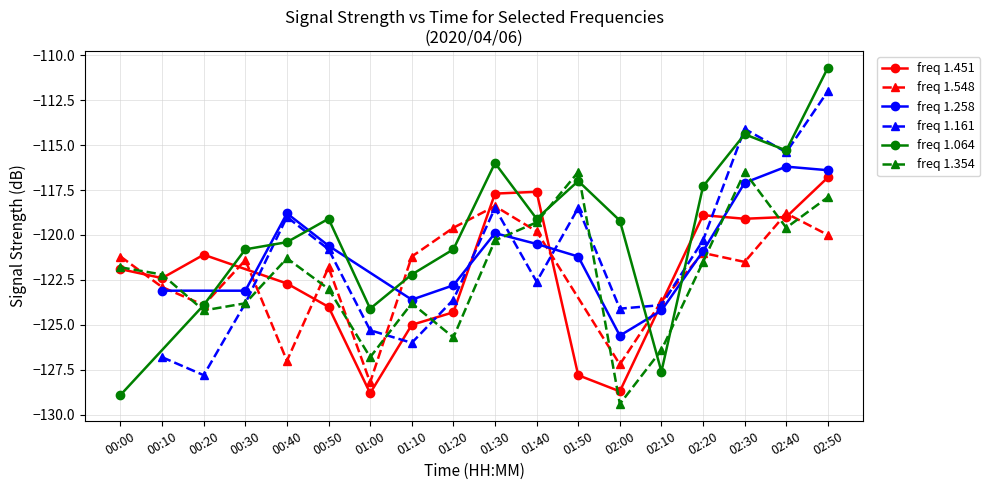

What is the label of the 2nd point from the left?

00:10